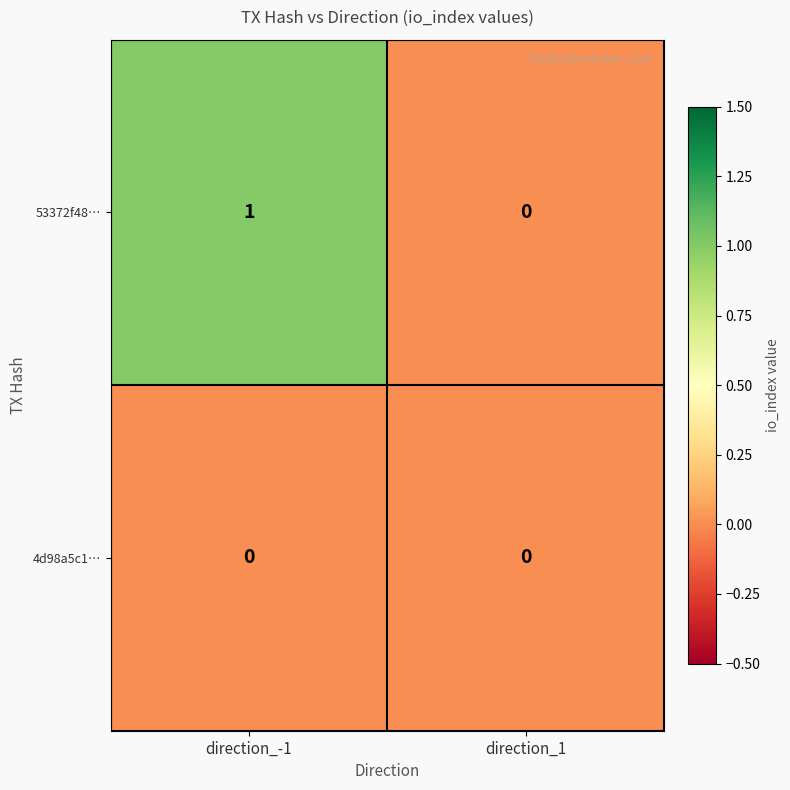

List the series in order of their peak value, lowest first.

4d98a5c1…, 53372f48…